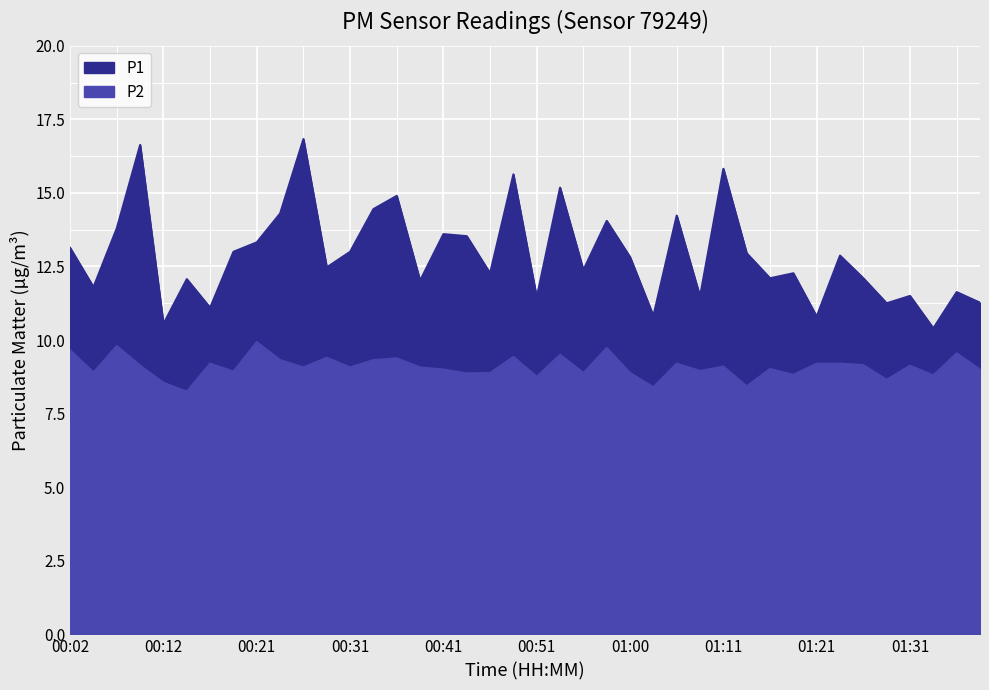

What is the value of the P2 point at the 10th from the left?

9.3